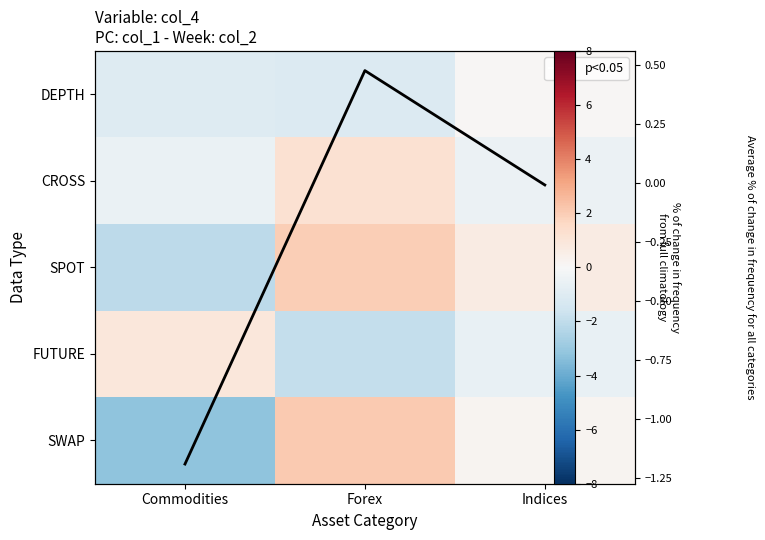

The value of Average at Forex is 0.1. True or false?

False